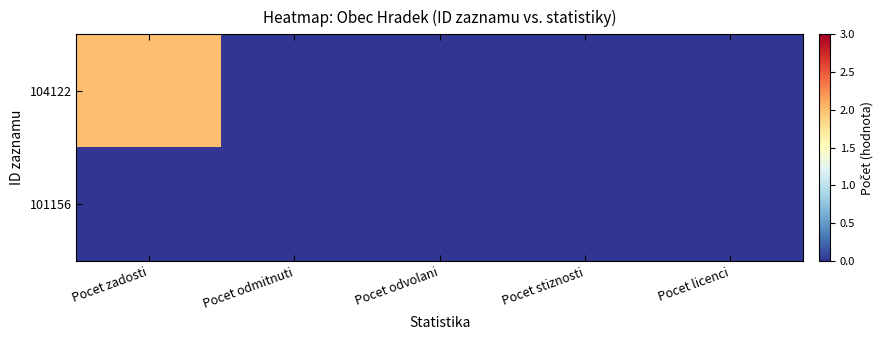

Reading left to right, extract all data points from this chart.

104122: Pocet zadosti=2	Pocet odmitnuti=0	Pocet odvolani=0	Pocet stiznosti=0	Pocet licenci=0
101156: Pocet zadosti=0	Pocet odmitnuti=0	Pocet odvolani=0	Pocet stiznosti=0	Pocet licenci=0